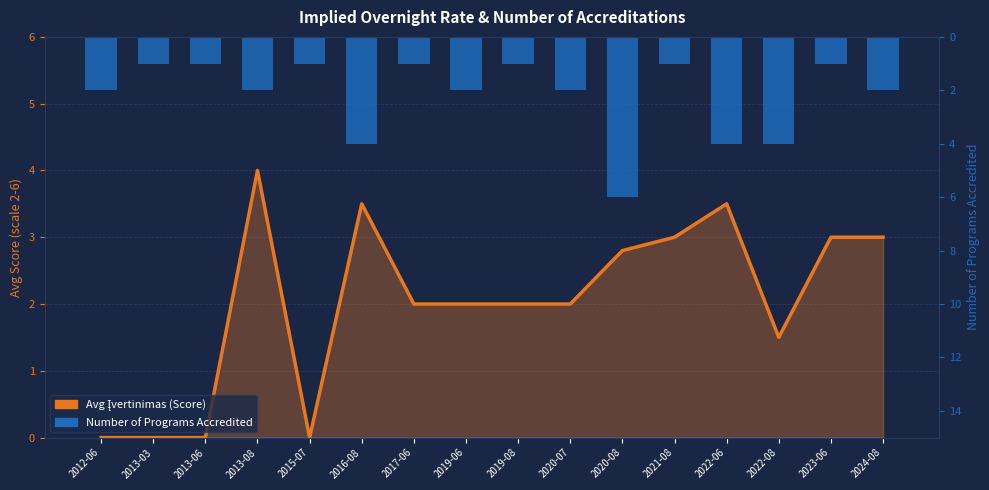

Reading left to right, what are all the values shown in this chart?

Avg Įvertinimas (Score): 2012-06=0.0	2013-03=0.0	2013-06=0.0	2013-08=4.0	2015-07=0.0	2016-08=3.5	2017-06=2.0	2019-06=2.0	2019-08=2.0	2020-07=2.0	2020-08=2.8	2021-08=3.0	2022-06=3.5	2022-08=1.5	2023-06=3.0	2024-08=3.0
Number of Programs Accredited: 2012-06=2.0	2013-03=1.0	2013-06=1.0	2013-08=2.0	2015-07=1.0	2016-08=4.0	2017-06=1.0	2019-06=2.0	2019-08=1.0	2020-07=2.0	2020-08=6.0	2021-08=1.0	2022-06=4.0	2022-08=4.0	2023-06=1.0	2024-08=2.0